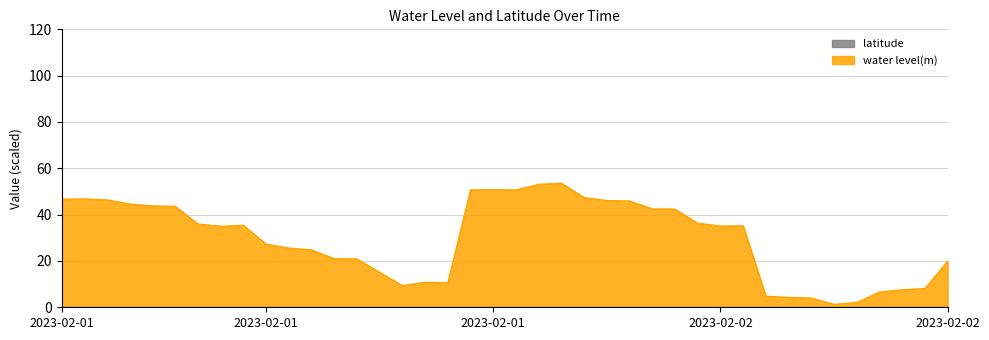

What is the value of the 16th point from the left?

9.4